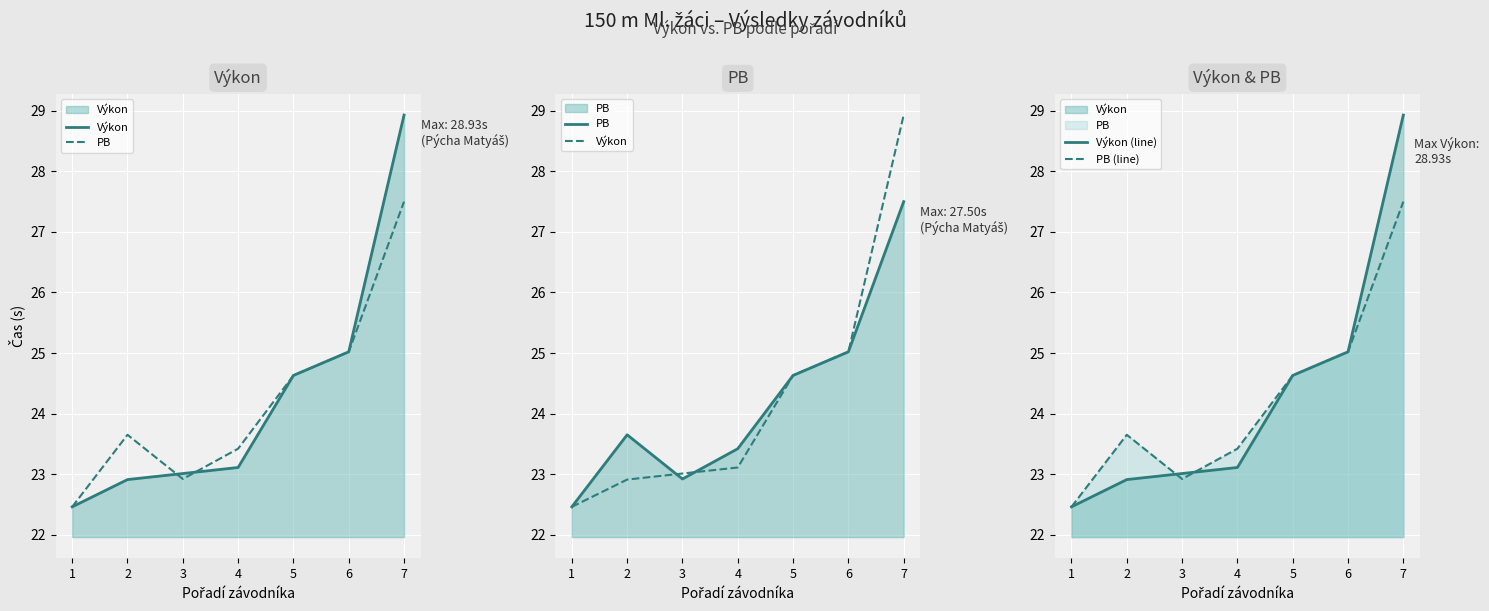

Which label corresponds to the smallest value in the chart?

1